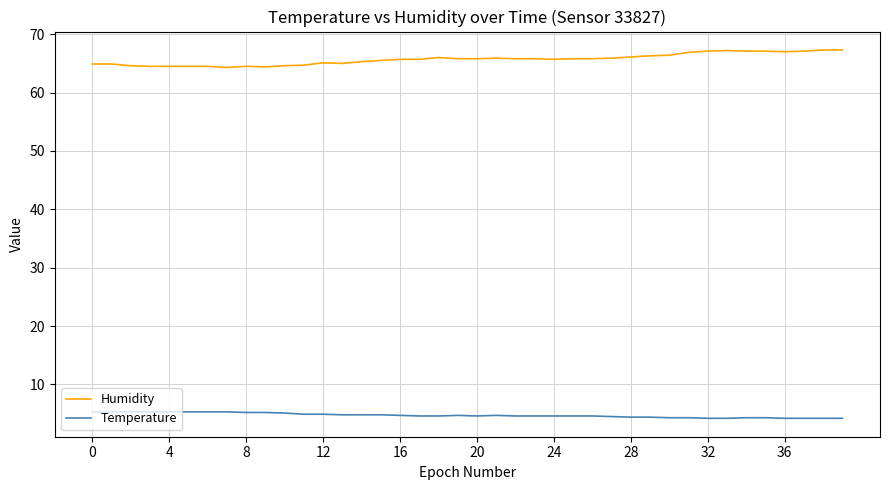

True or false: Humidity and Temperature intersect in this chart.

False